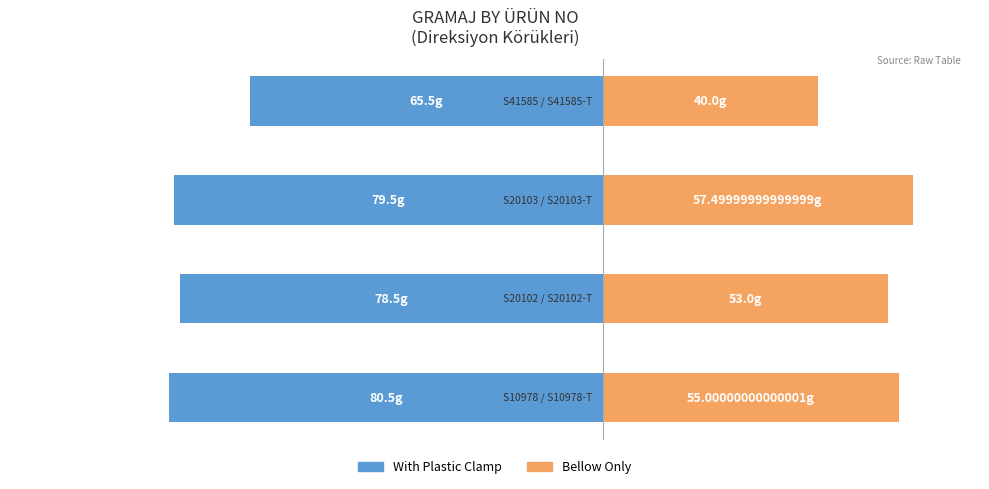

Reading left to right, transcribe all the data shown in this chart.

With Plastic Clamp: -80.5	-78.5	-79.5	-65.5
Bellow Only: 55.0	53.0	57.5	40.0